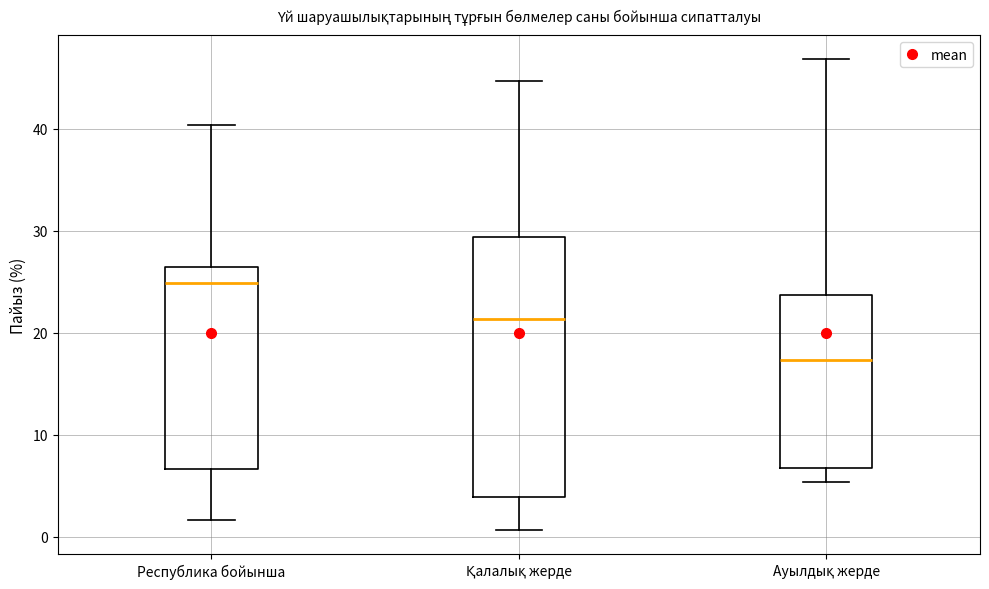

Where is the upper edge of the box for Ауылдық жерде on the y-axis? The values are not printed on the chart, so give them approximately, as read against the axis.

24